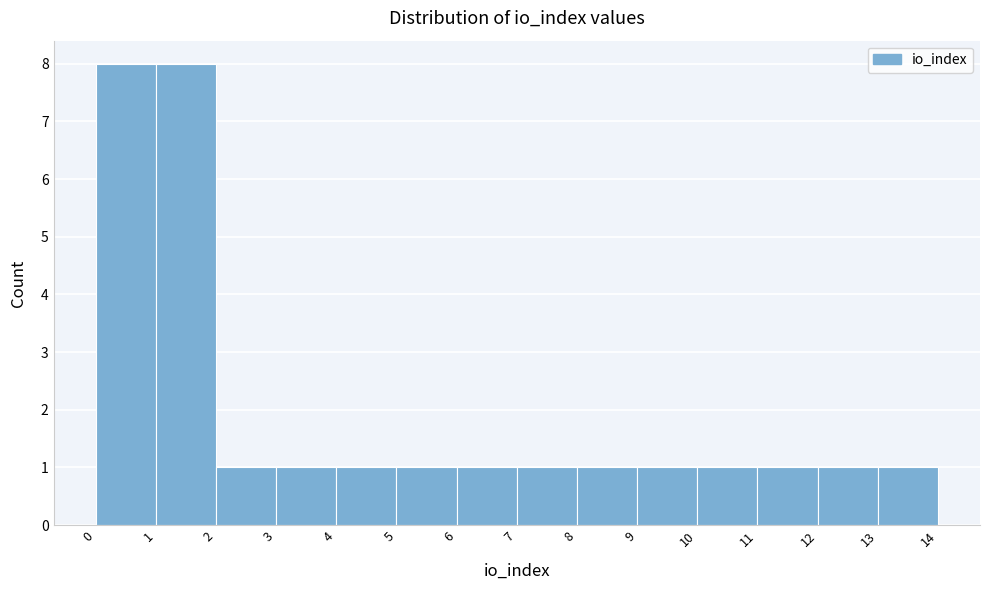

Reading left to right, list every bar in this chart as the range it spans on the x-axis followed by its height. The values are not printed on the chart, so give them approximately, as read against the axis.

0 to 1: 8
1 to 2: 8
2 to 3: 1
3 to 4: 1
4 to 5: 1
5 to 6: 1
6 to 7: 1
7 to 8: 1
8 to 9: 1
9 to 10: 1
10 to 11: 1
11 to 12: 1
12 to 13: 1
13 to 14: 1